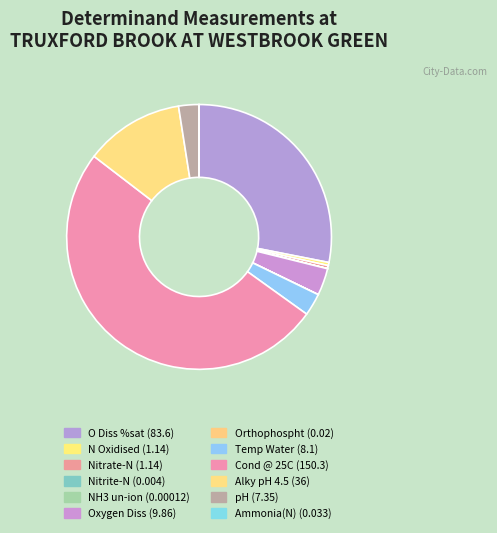

Combined, what portion of the pie is Nitrate-N and NH3 un-ion?

0.4%